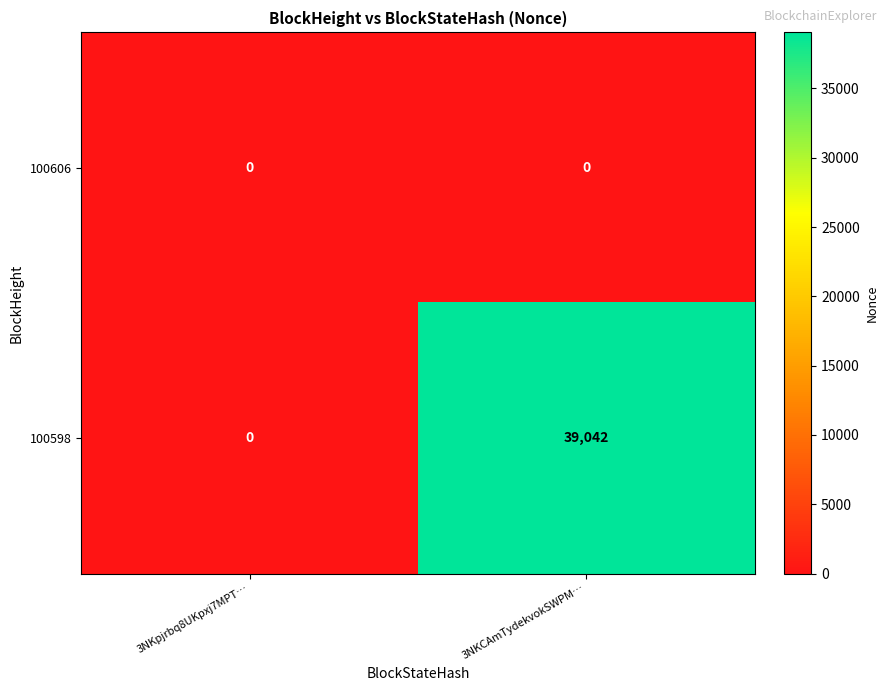

What is the difference between the 100598 values at 3NKpjrbq8UKpxj7MPT… and 3NKCAmTydekvokSWPM…?

39042